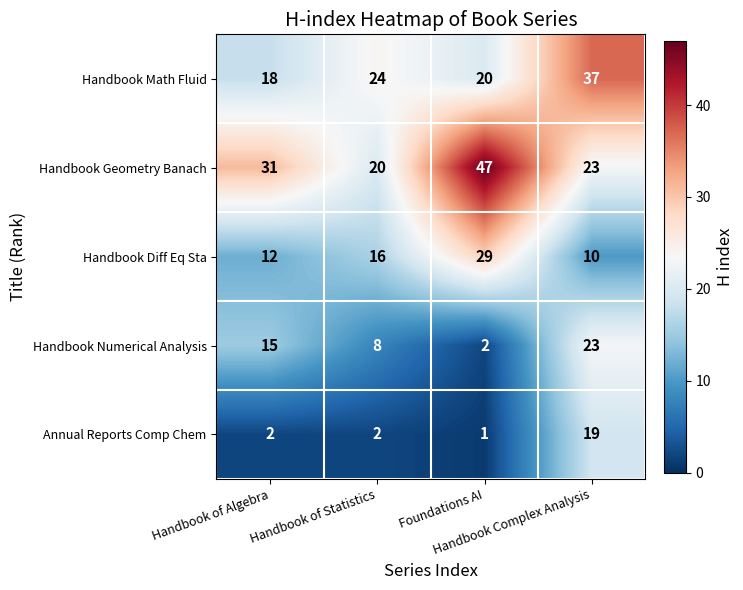

What is the average value of the Handbook Geometry Banach series?

30